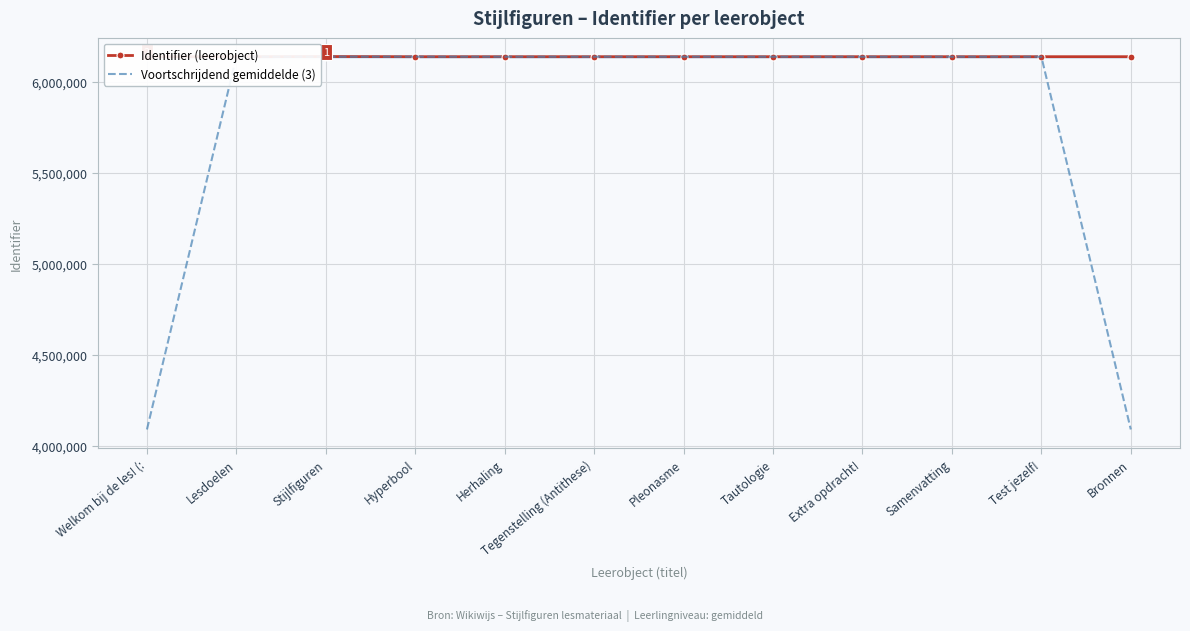

Where is the first local maximum for Voortschrijdend gemiddelde (3)?

Hyperbool